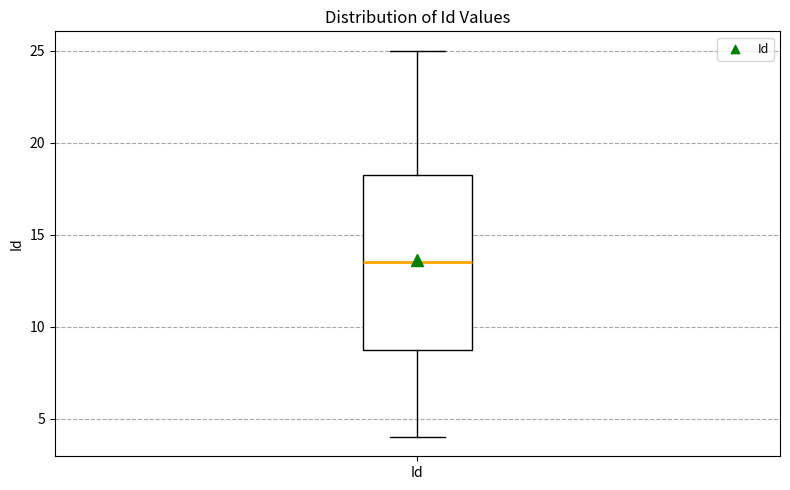

Where is the upper edge of the box for Id on the y-axis? The values are not printed on the chart, so give them approximately, as read against the axis.

18.5